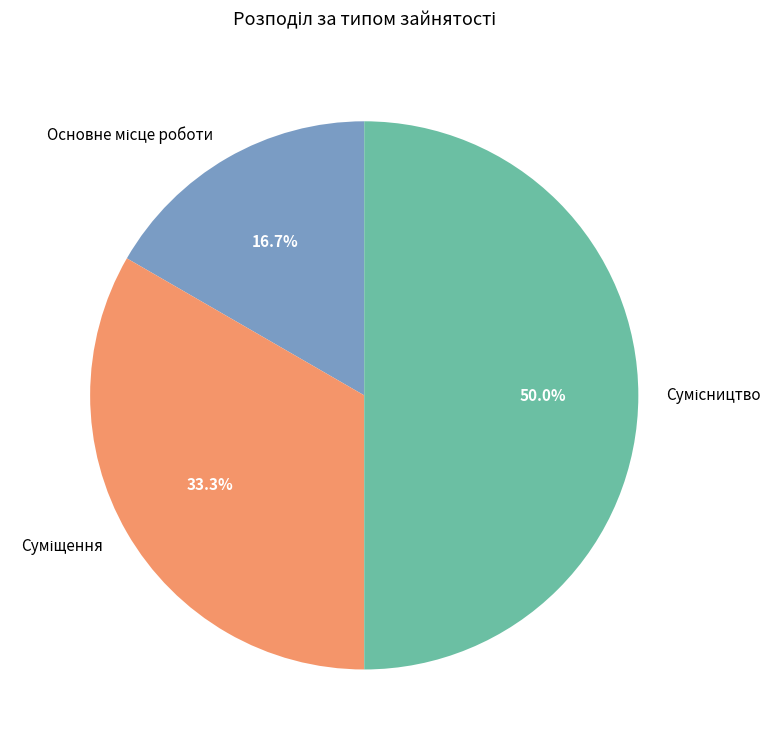

Which has a higher value, Сумісництво or Основне місце роботи?

Сумісництво